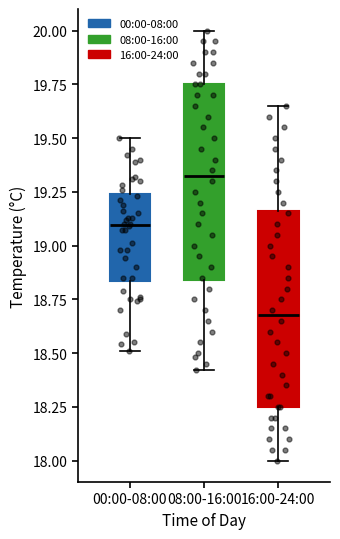

Reading left to right, transcribe this box plot: for each box, give where its median line is, the range the box spans, and where its two whiskers end, as read against the y-axis. The values are not printed on the chart, so give them approximately, as read against the axis.

00:00-08:00: median 19.10, box 18.85 to 19.25, whiskers 18.50 to 19.50
08:00-16:00: median 19.35, box 18.85 to 19.75, whiskers 18.40 to 20.00
16:00-24:00: median 18.70, box 18.25 to 19.15, whiskers 18.00 to 19.65